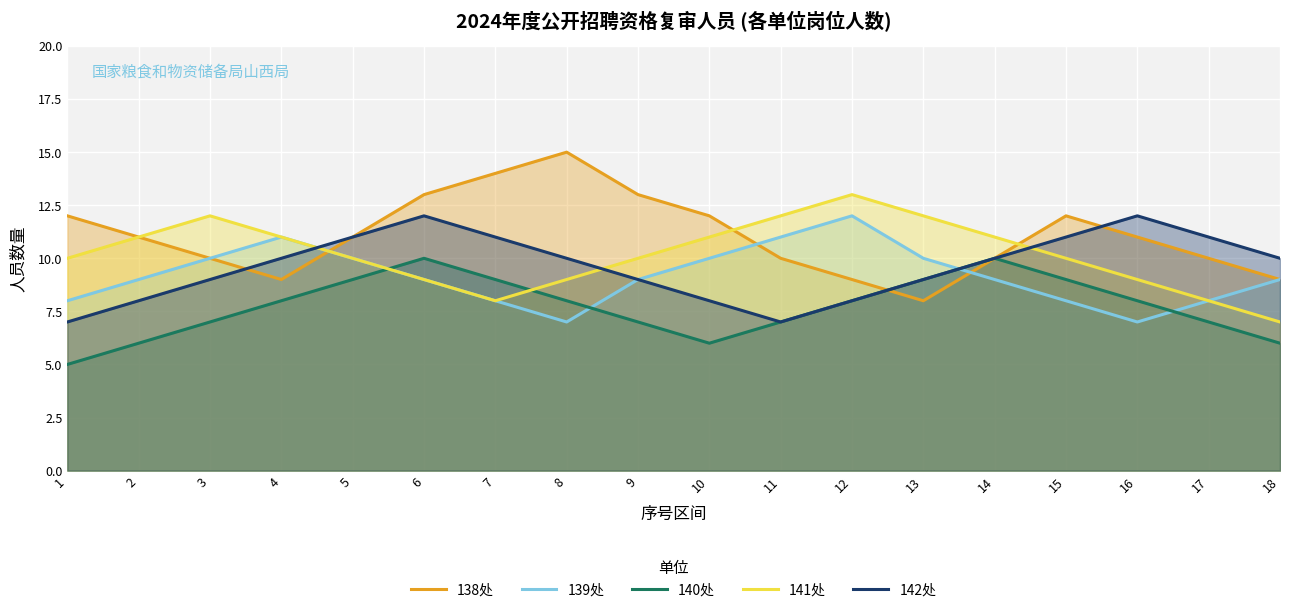

How many interior local peaks does the 139处 series have?

2